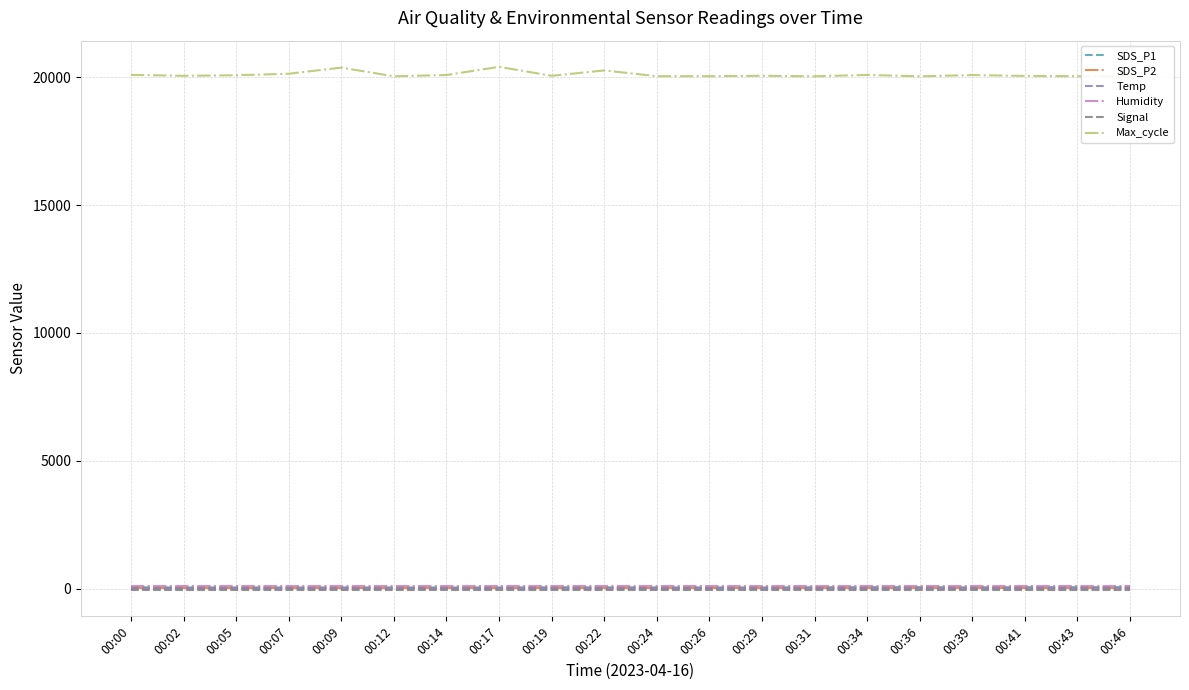

Is the value of Max_cycle at 00:02 greater than the value of SDS_P1 at 00:34?

Yes